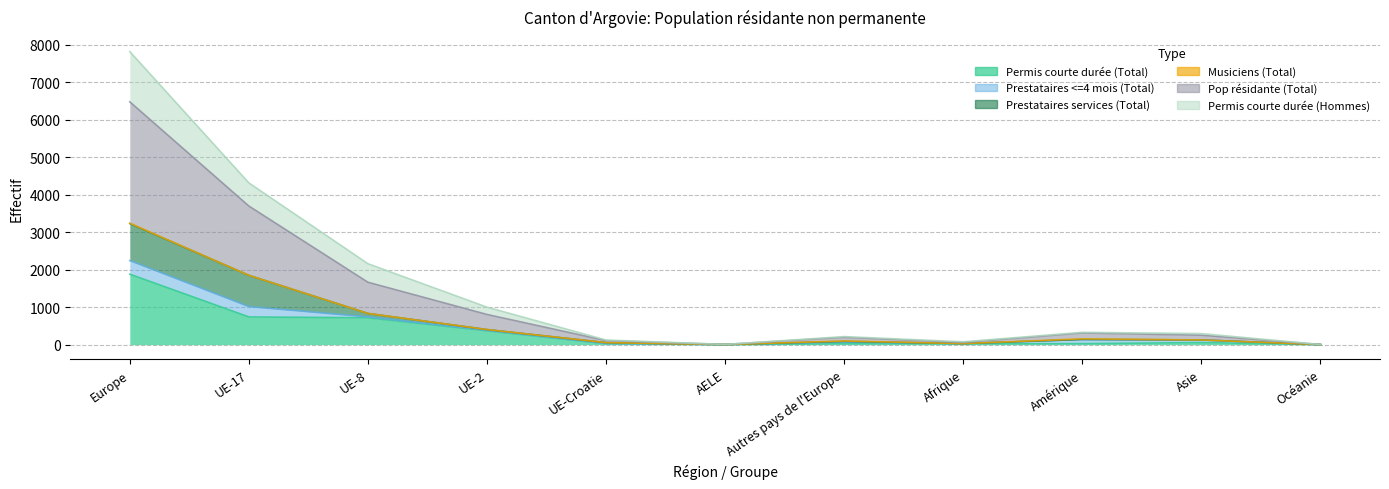

True or false: col_3 (Pop résidante Total) and col_6 (Permis courte durée Hommes) intersect in this chart.

False